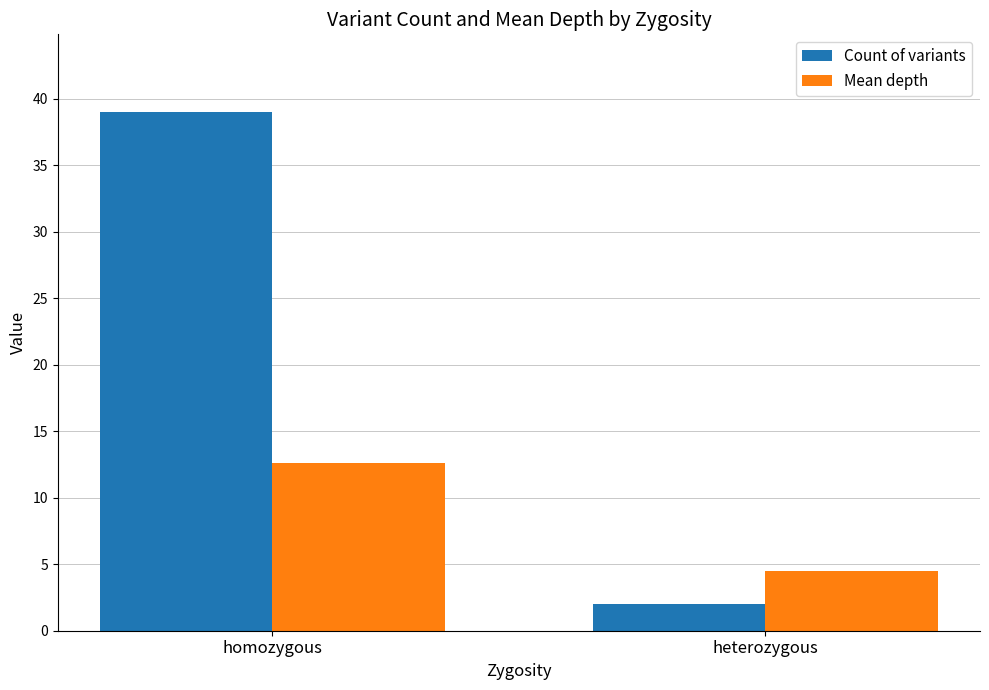

Reading right to left, transcribe all the data shown in this chart.

Count of variants: heterozygous=2.0	homozygous=39.0
Mean depth: heterozygous=4.5	homozygous=12.6